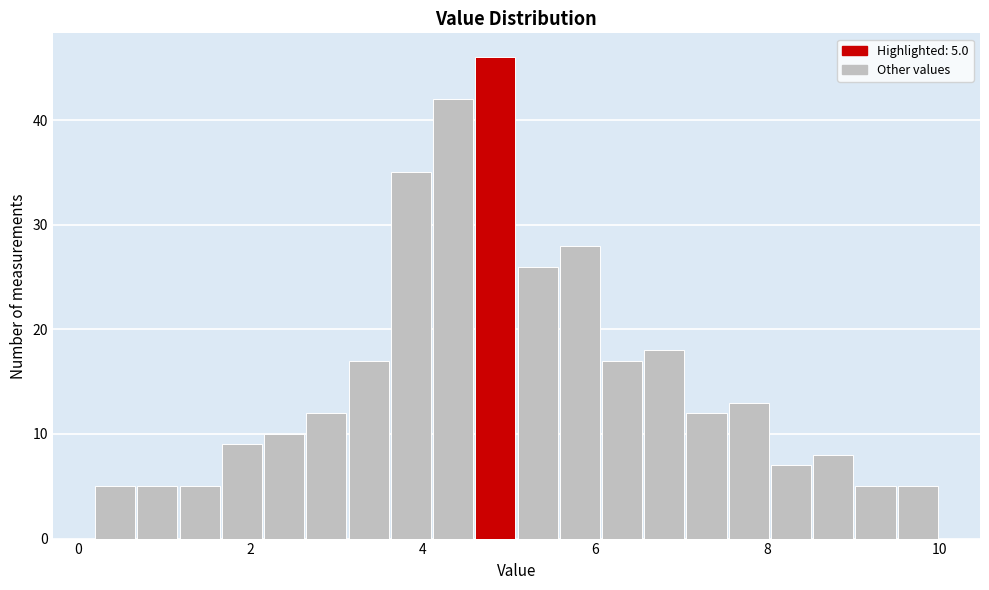

Around what value on the x-axis is the tallest bar? Give the approximate position of its centre, as read against the axis.

4.8